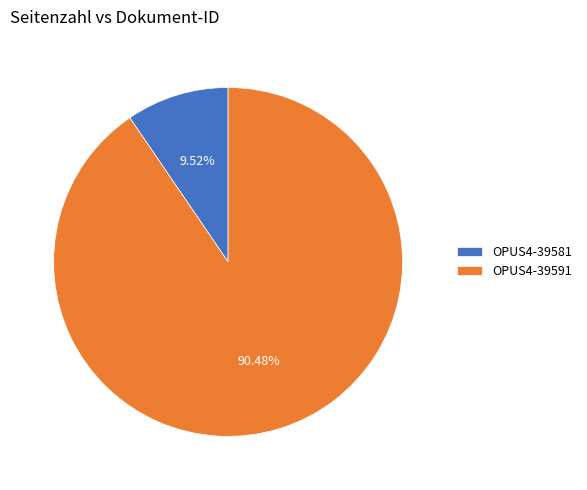

Rank the categories by value from lowest to highest.

OPUS4-39581, OPUS4-39591